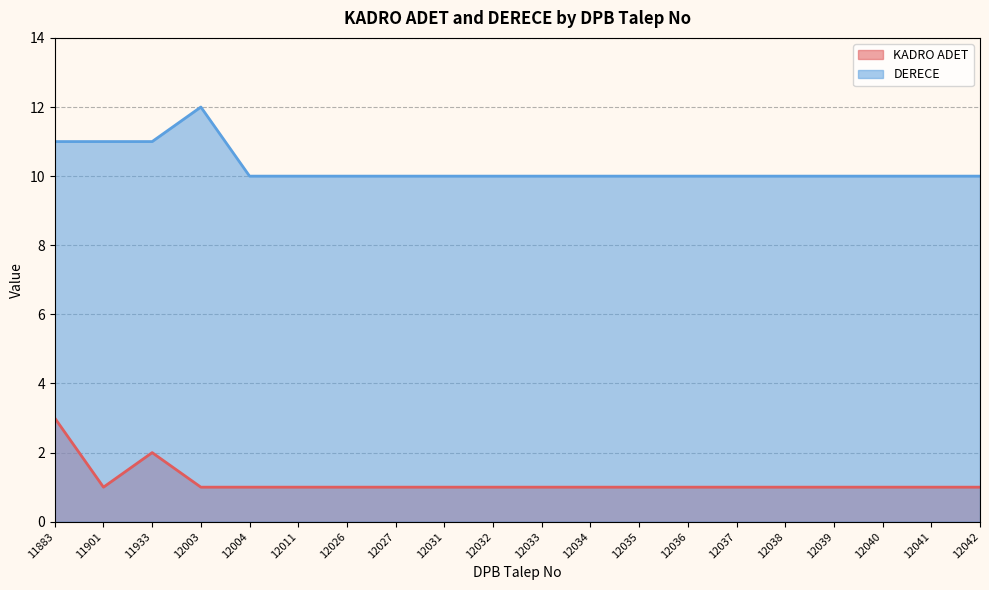

What is the difference between the highest and lowest values at 12040?

9